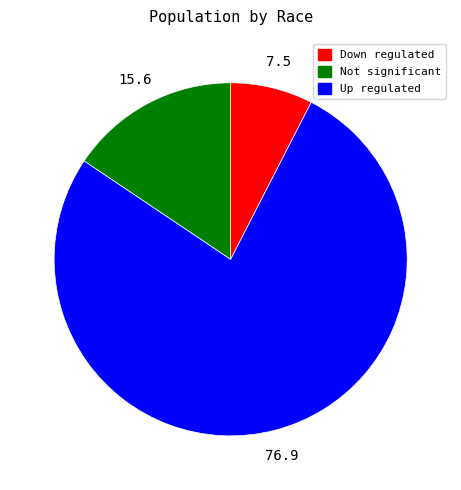

Is there a majority slice in this chart?

Yes